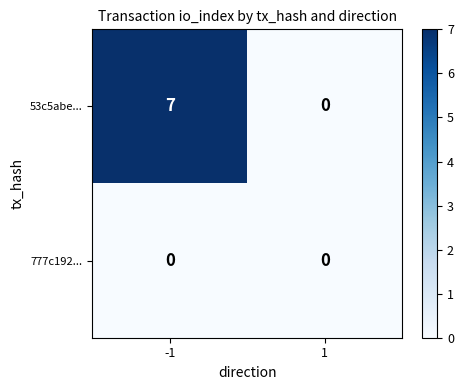

At how many categories does at least one series exceed 2?

1